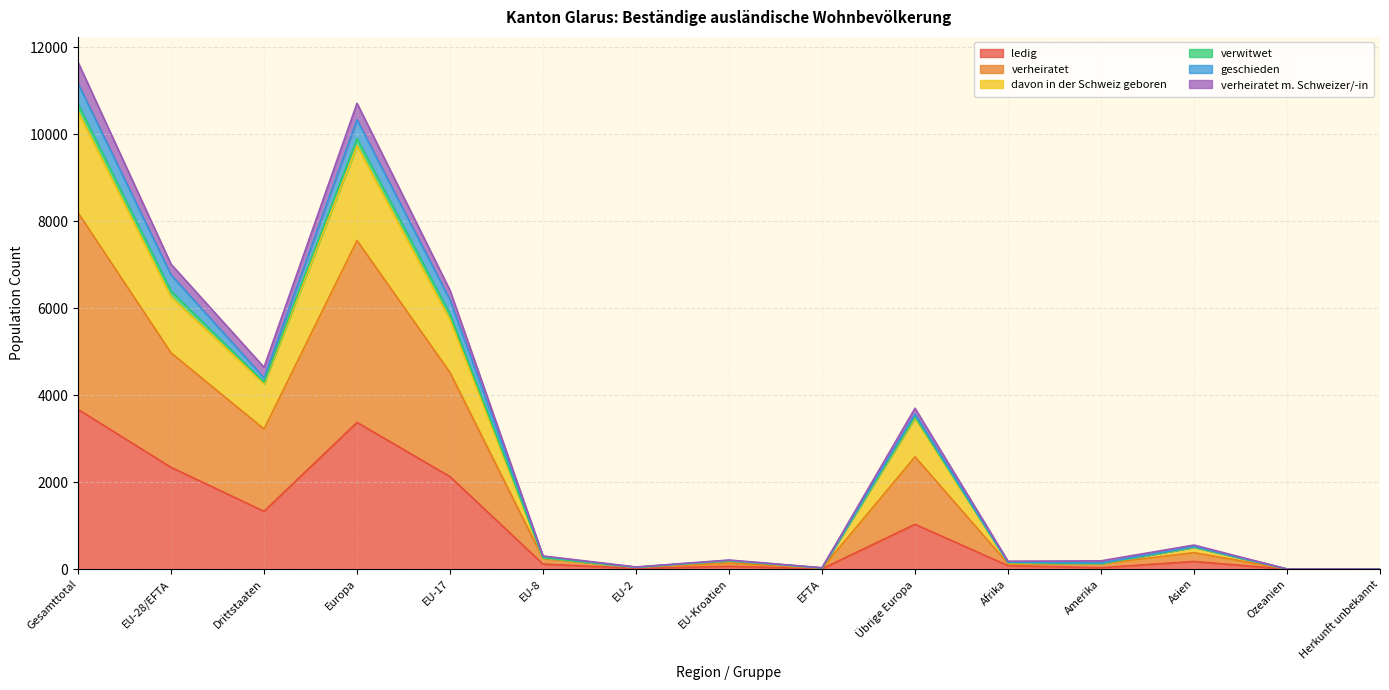

Between EU-8 and EU-2, which is larger?

EU-8